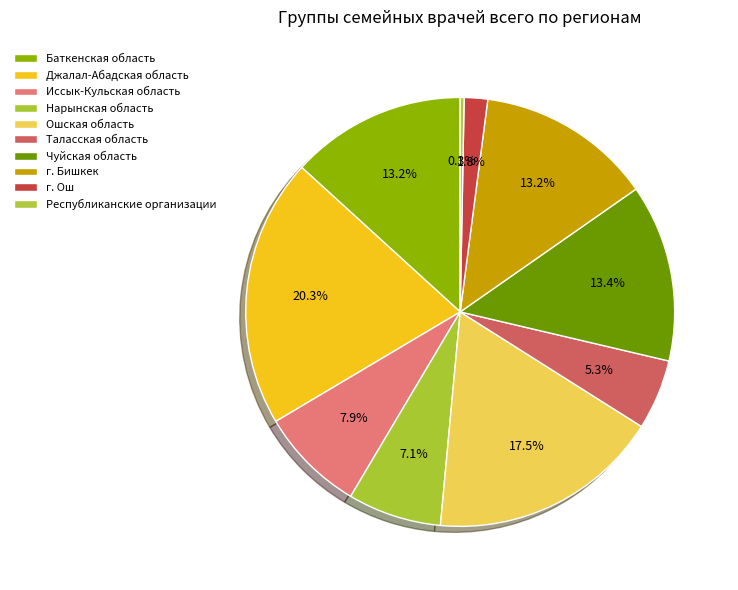

Rank the categories by value from lowest to highest.

Республиканские организации, г. Ош, Таласская область, Нарынская область, Иссык-Кульская область, Баткенская область, г. Бишкек, Чуйская область, Ошская область, Джалал-Абадская область